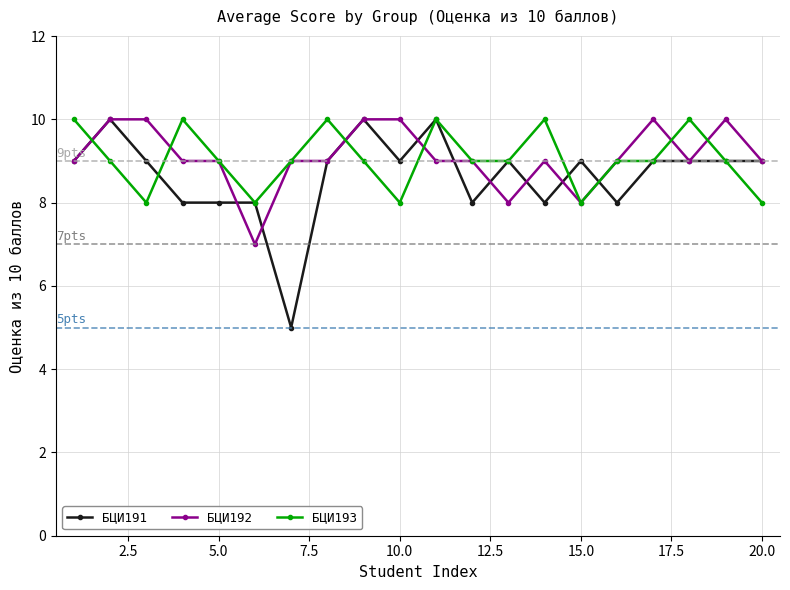

What is the maximum value for БЦИ191?

10